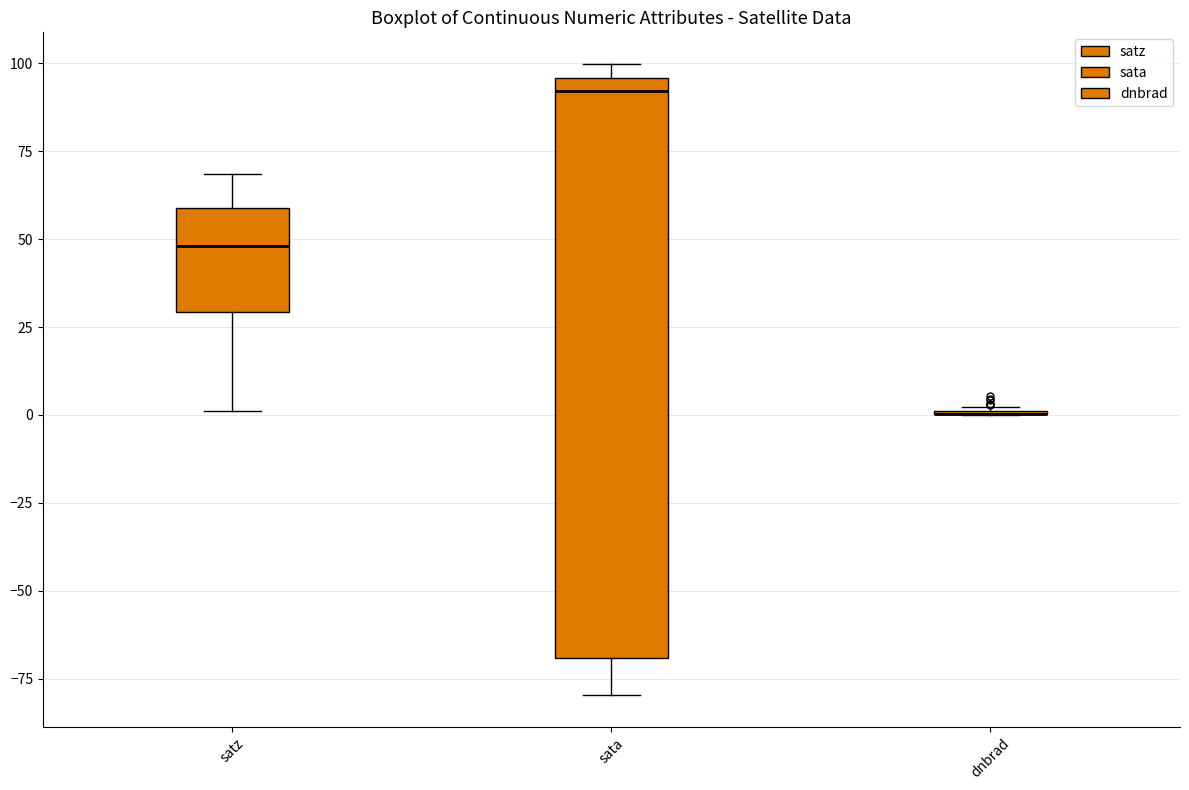

Reading left to right, transcribe this box plot: for each box, give where its median line is, the range the box spans, and where its two whiskers end, as read against the y-axis. The values are not printed on the chart, so give them approximately, as read against the axis.

satz: median 50, box 30 to 60, whiskers 0 to 70
sata: median 90, box -70 to 95, whiskers -80 to 100
dnbrad: box collapsed to a line at 0, whiskers 0 to 0